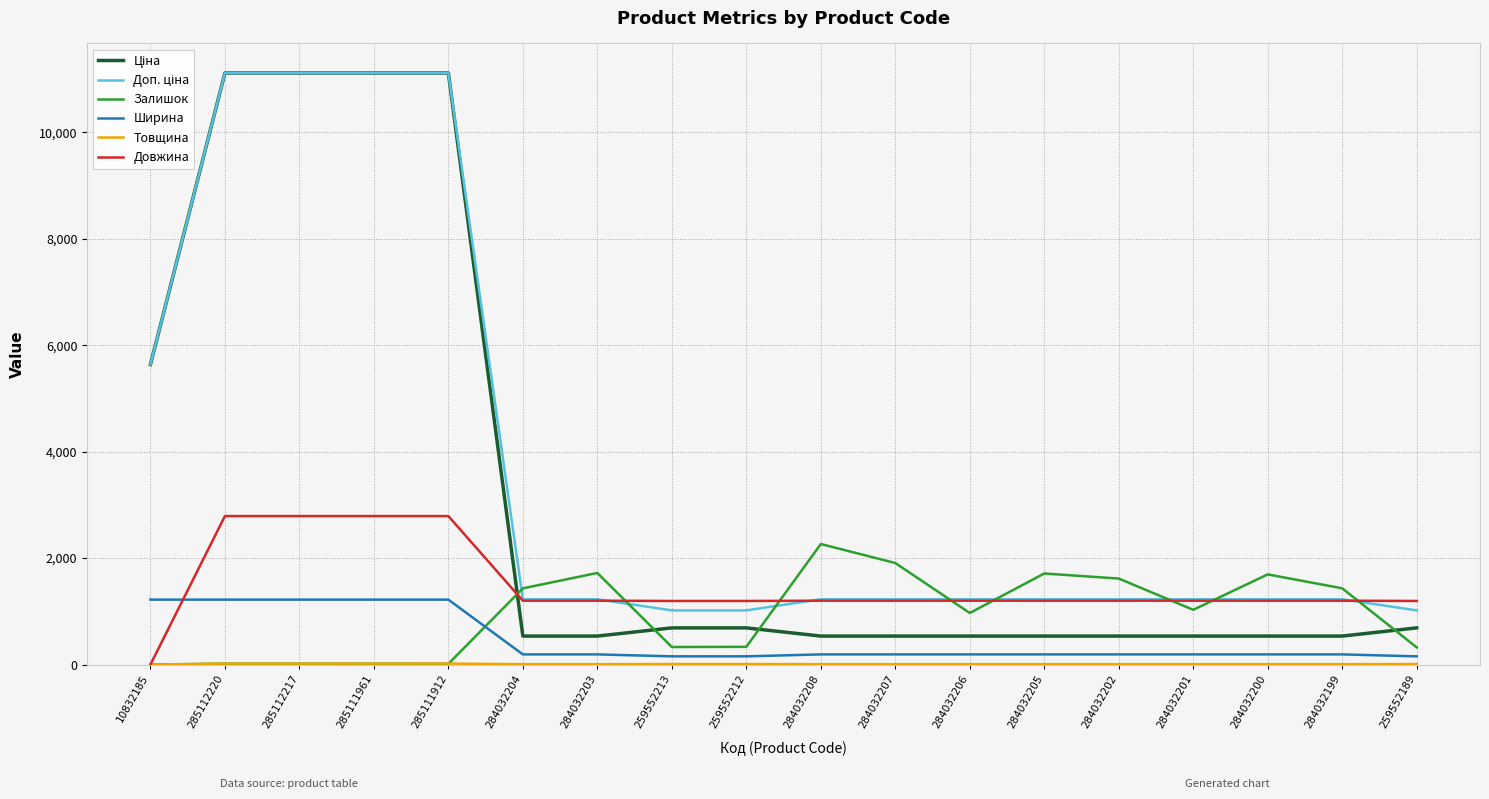

The Ширина series shows 1220.0 at 10832185. True or false?

True